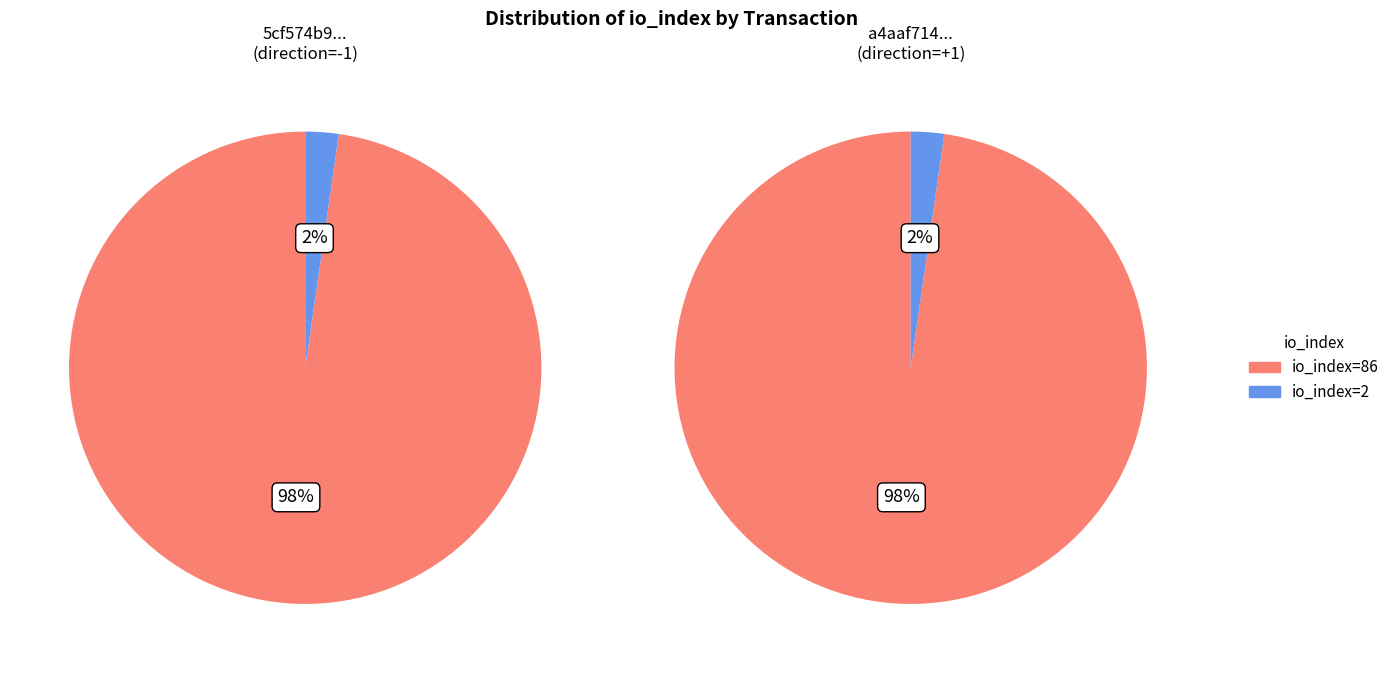

Count the number of slices in the pie.

2